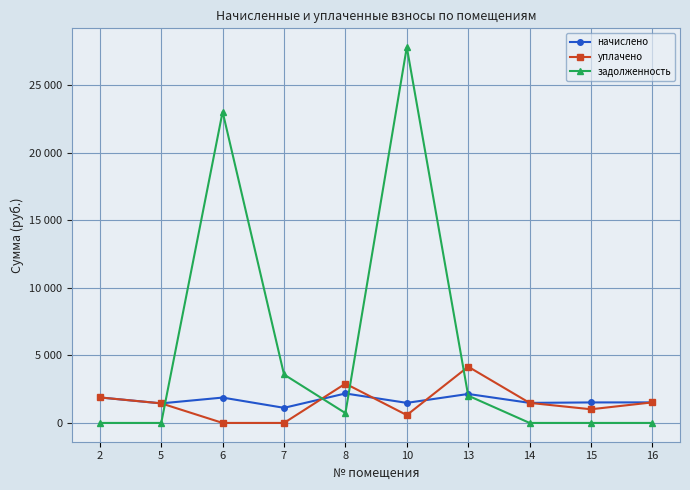

Which series has the largest range (max minus min)?

задолженность